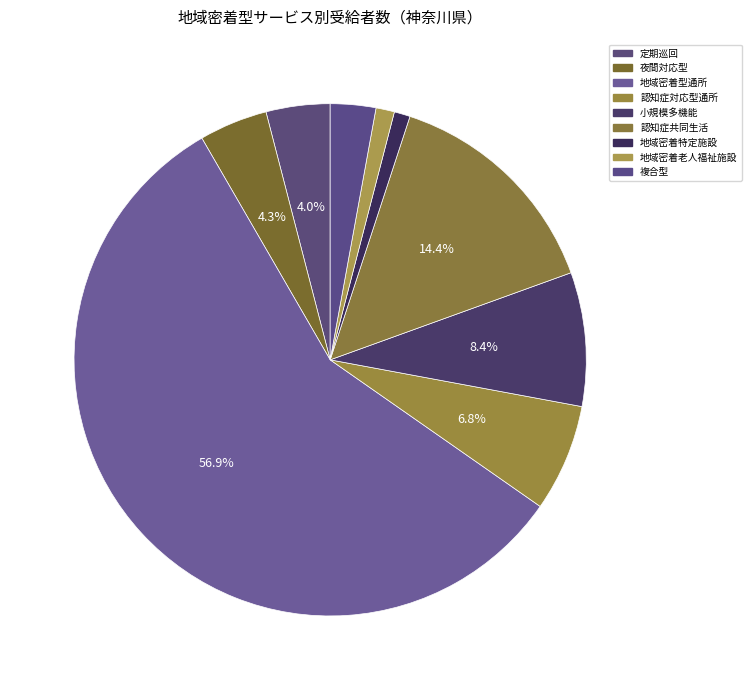

Count the number of slices in the pie.

9